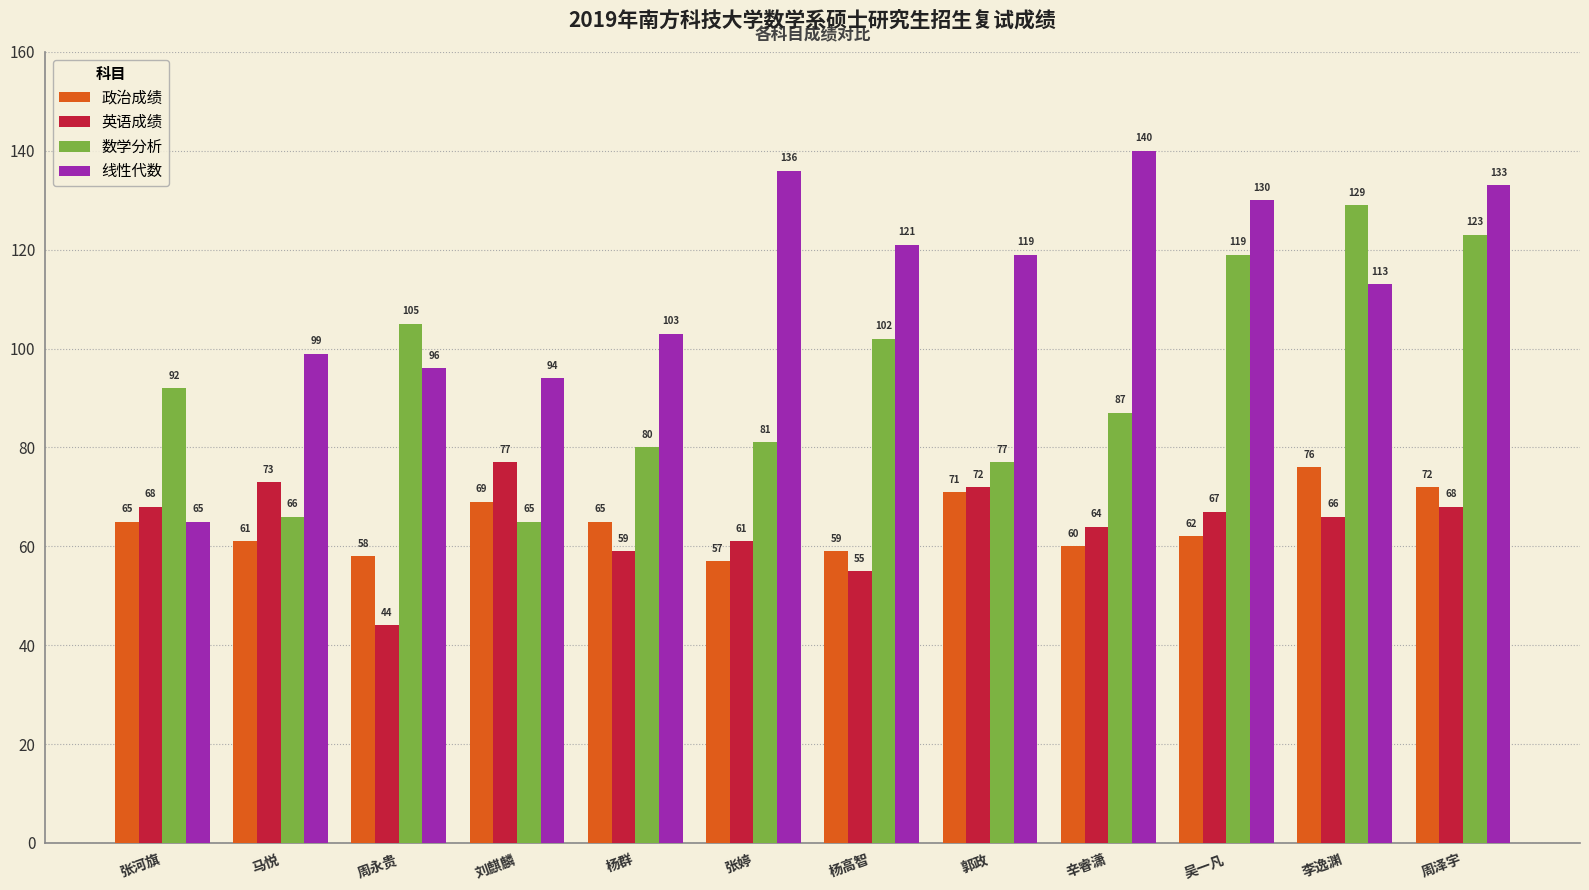

What are all the series names shown in the legend?

政治成绩, 英语成绩, 数学分析, 线性代数